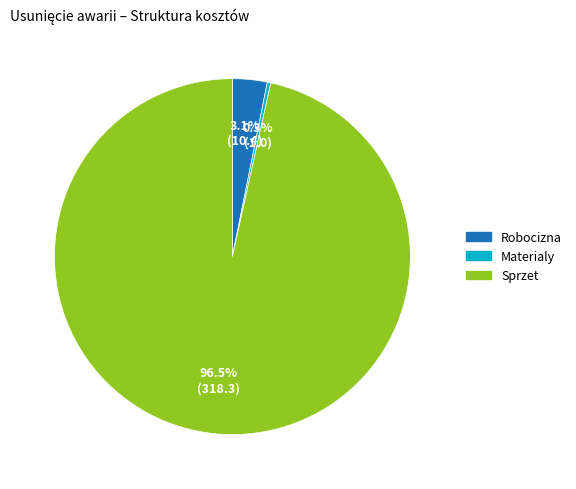

Does any single category account for the majority?

Yes